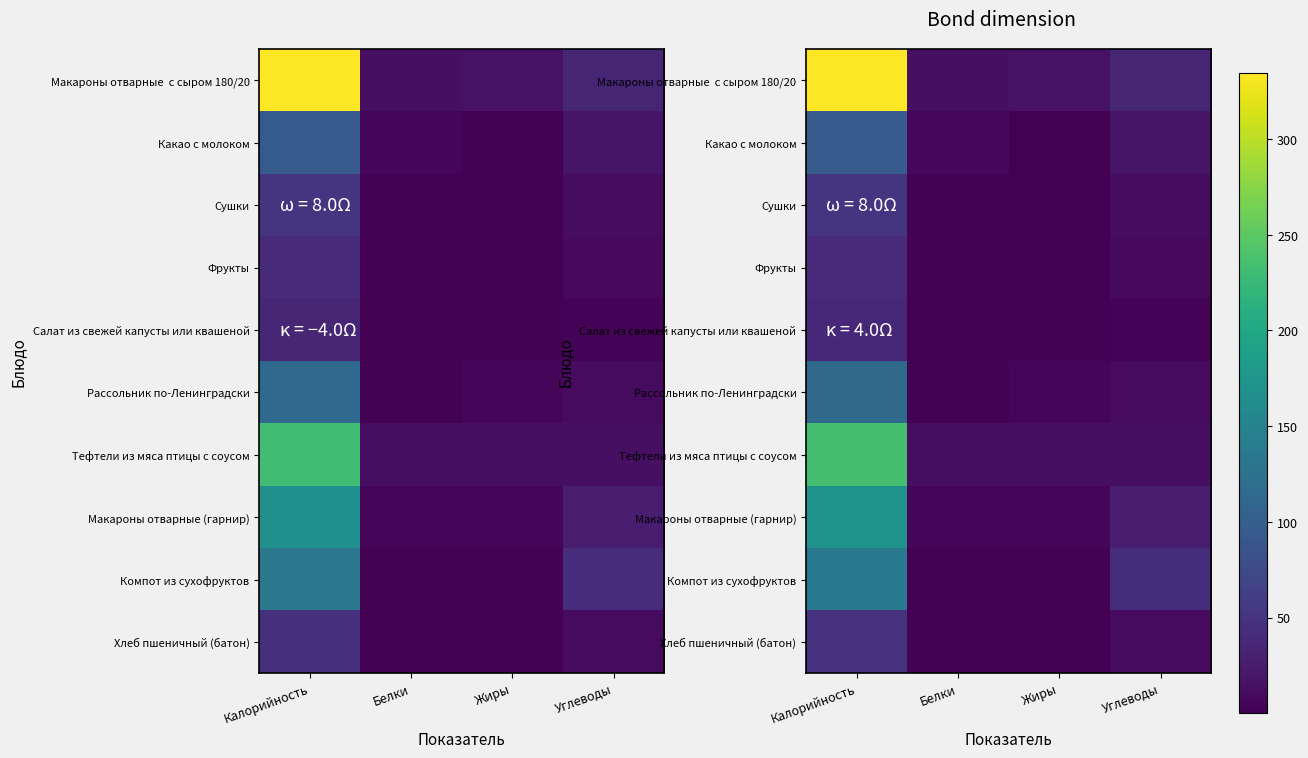

What is the lowest value of the Тефтели из мяса птицы с соусом series?

13.5